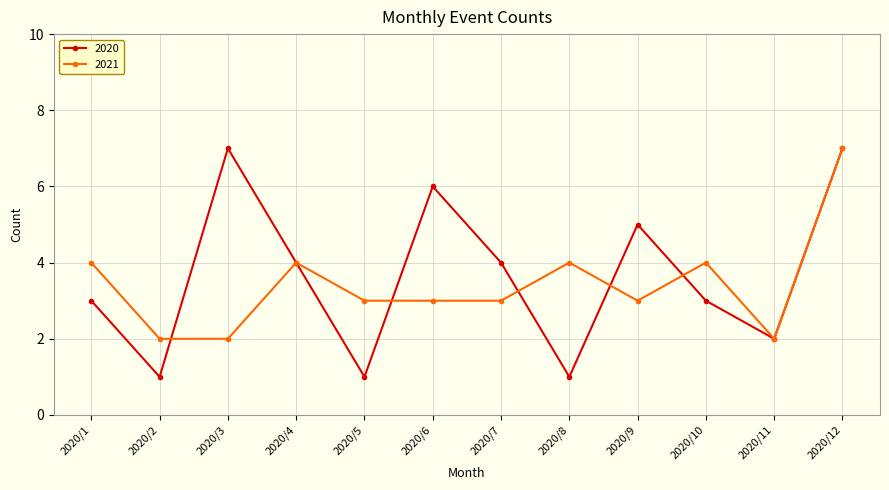

Reading left to right, extract all data points from this chart.

2020: 2020/1=3	2020/2=1	2020/3=7	2020/4=4	2020/5=1	2020/6=6	2020/7=4	2020/8=1	2020/9=5	2020/10=3	2020/11=2	2020/12=7
2021: 2020/1=4	2020/2=2	2020/3=2	2020/4=4	2020/5=3	2020/6=3	2020/7=3	2020/8=4	2020/9=3	2020/10=4	2020/11=2	2020/12=7